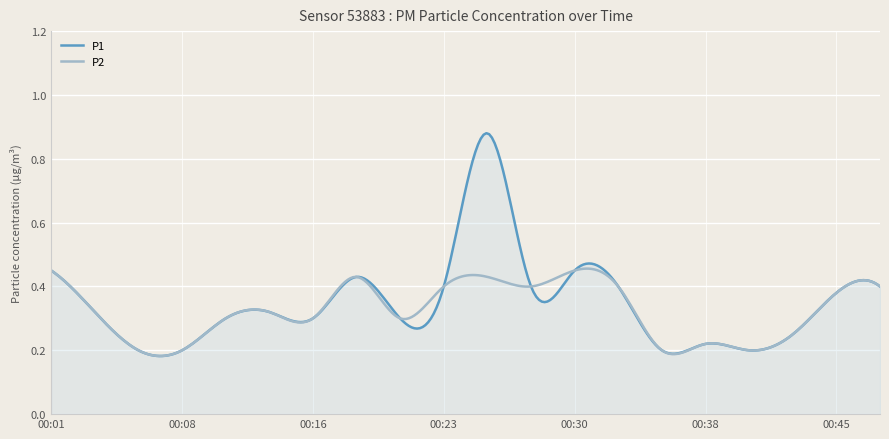

Which series has the widest spread of values?

P1